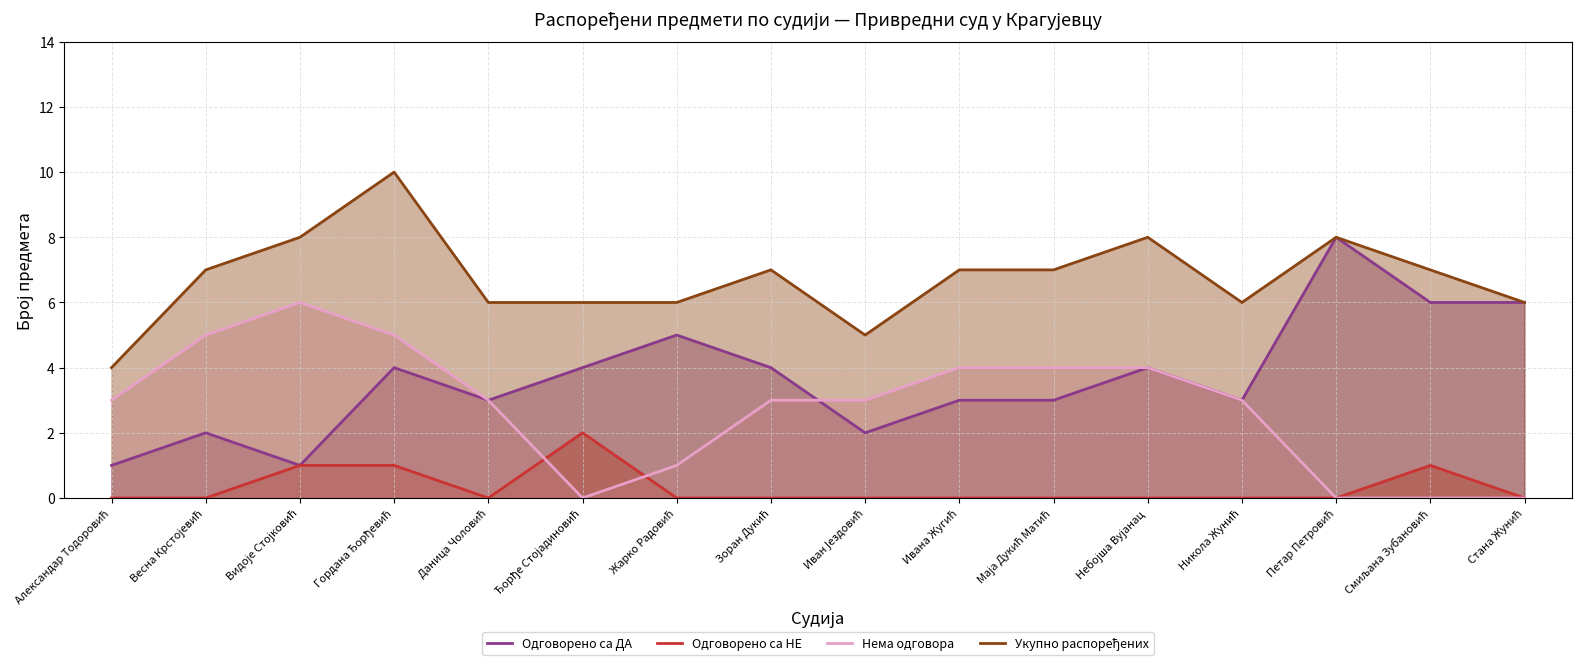

What is the sum of all Нема одговора values?

44